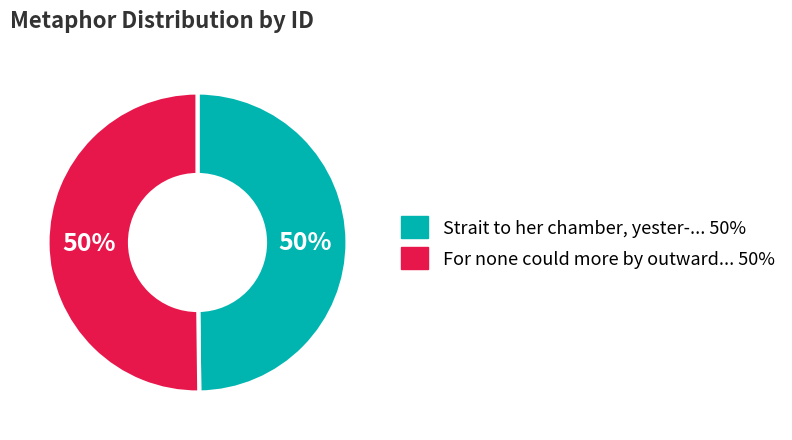

Count the number of slices in the pie.

2